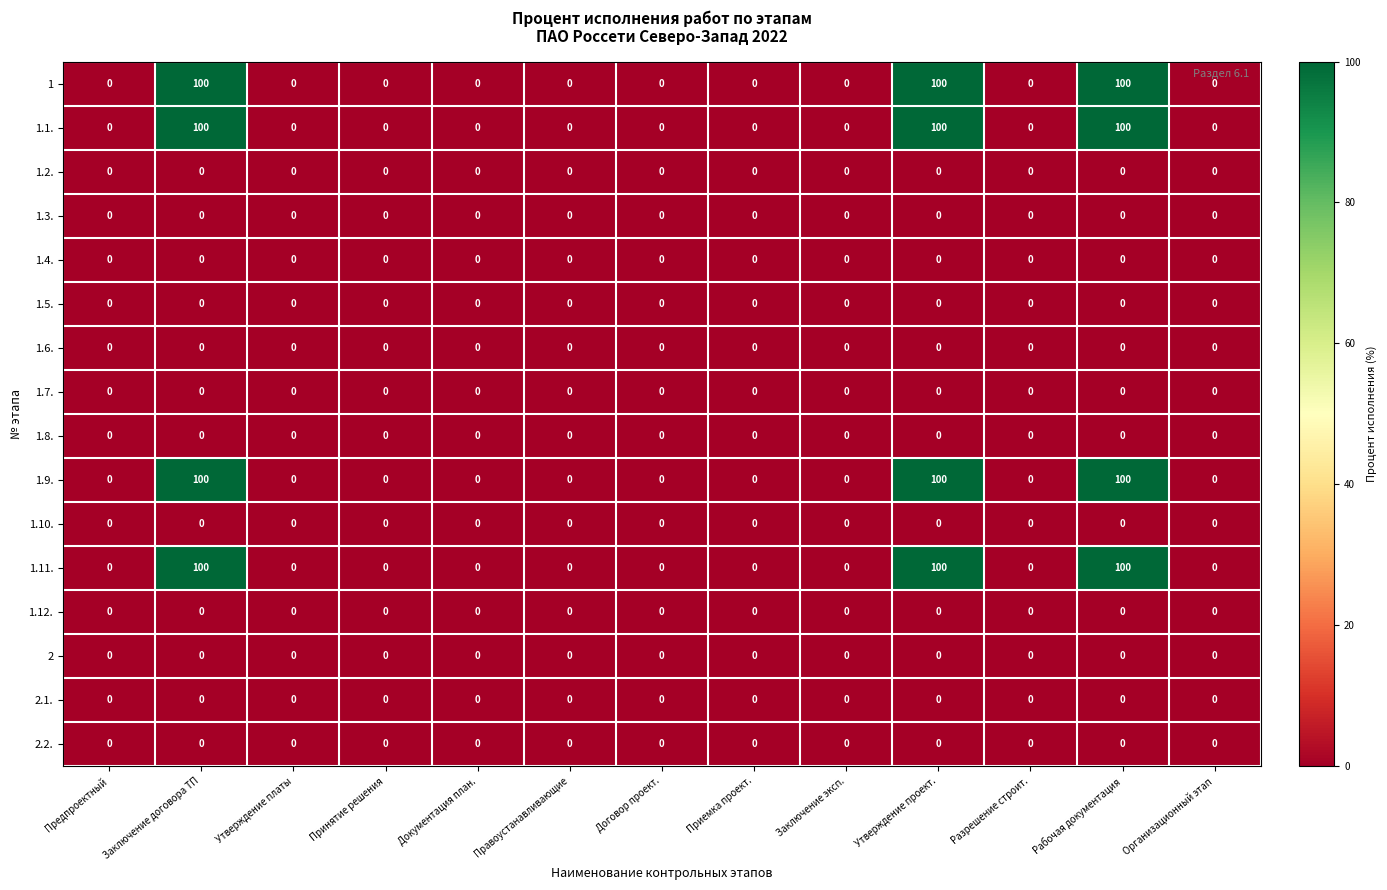

What is the maximum value for 1?

100